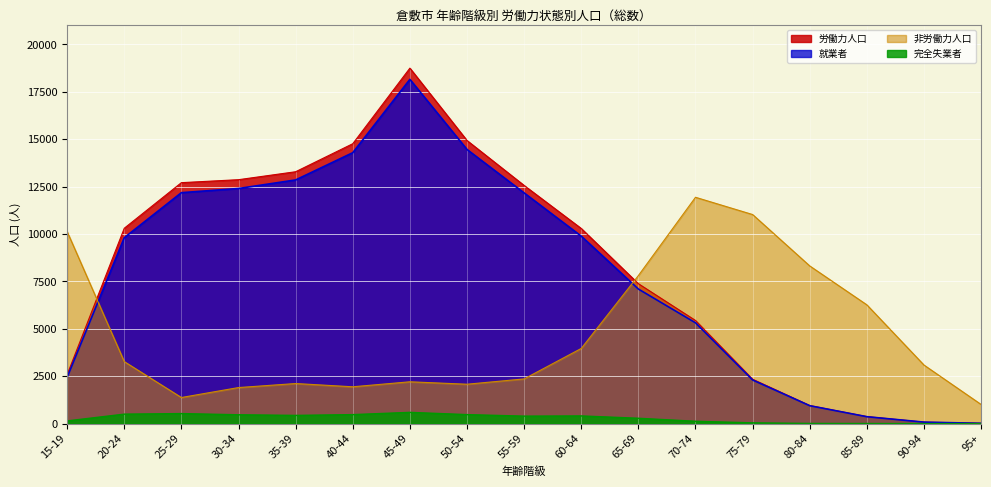

Between 15-19 and 90-94, which series saw the biggest shift?

非労働力人口